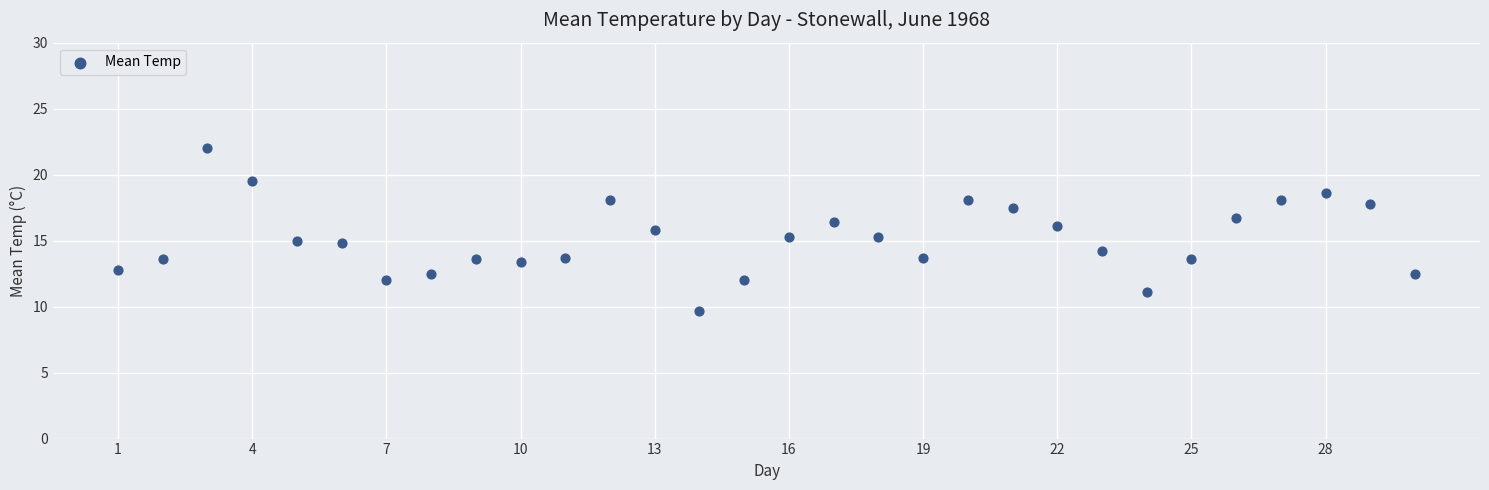

What is the range of X values (max minus min)?

29.0